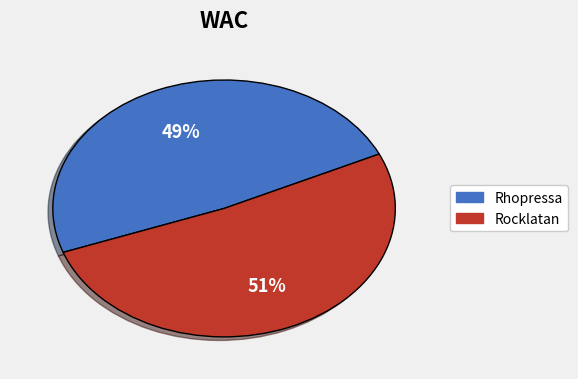

Is it true that Rhopressa is 49% of the pie?

True